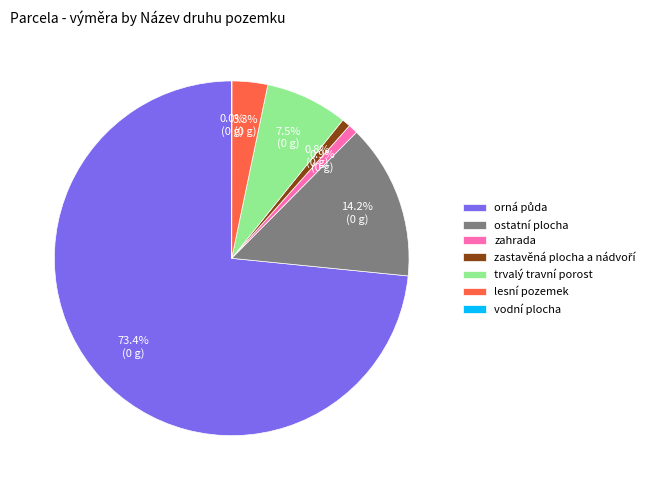

Is it true that ostatní plocha is 14% of the pie?

True